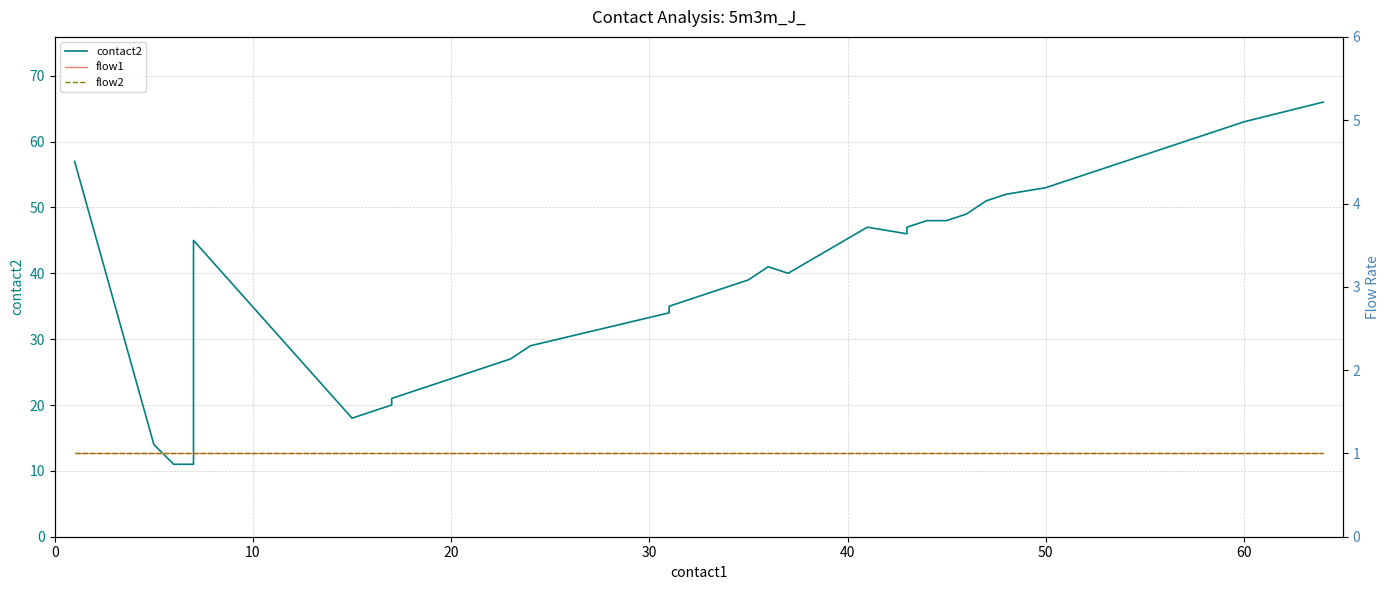

Count the number of data series in this chart.

3